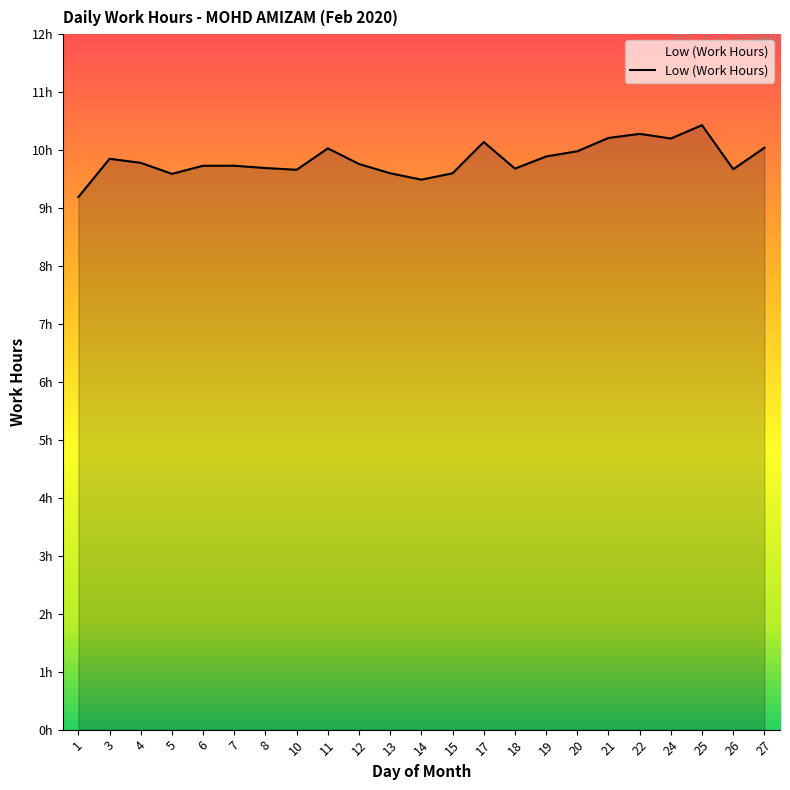

What is the maximum value shown in the chart?

10.4